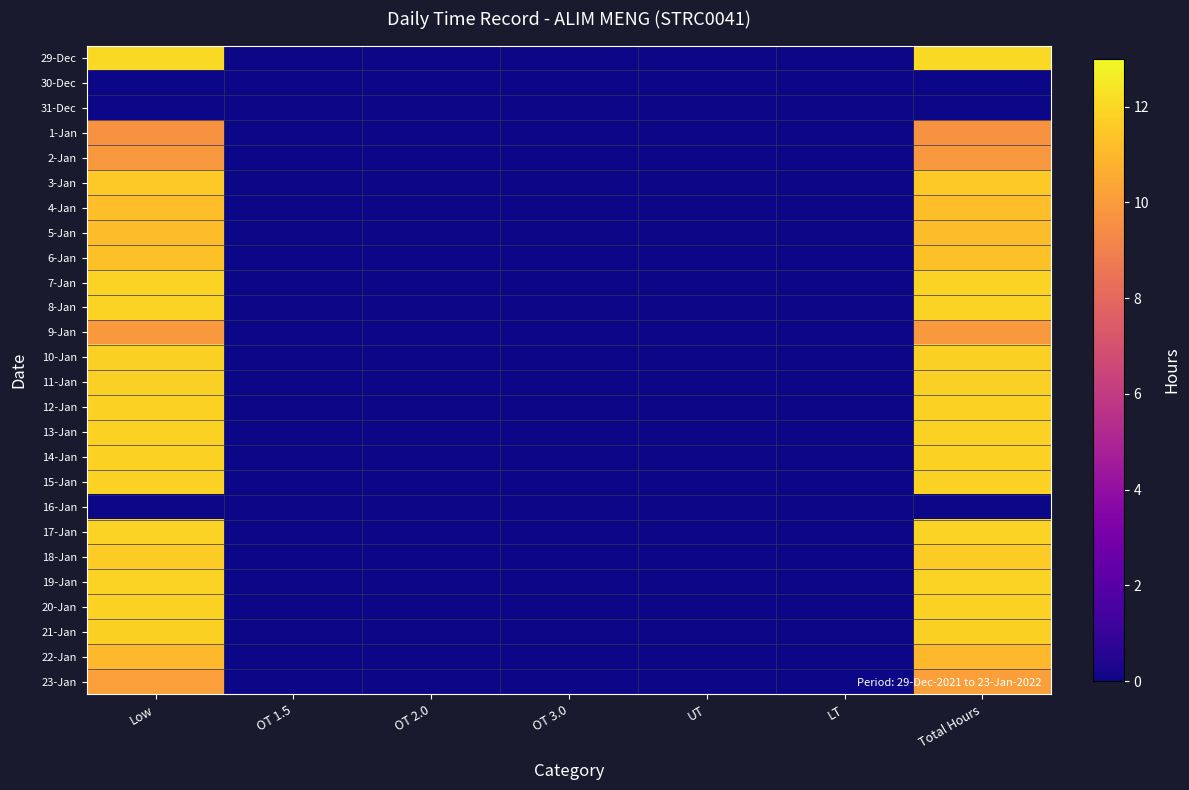

Count the number of categories in the chart.

7